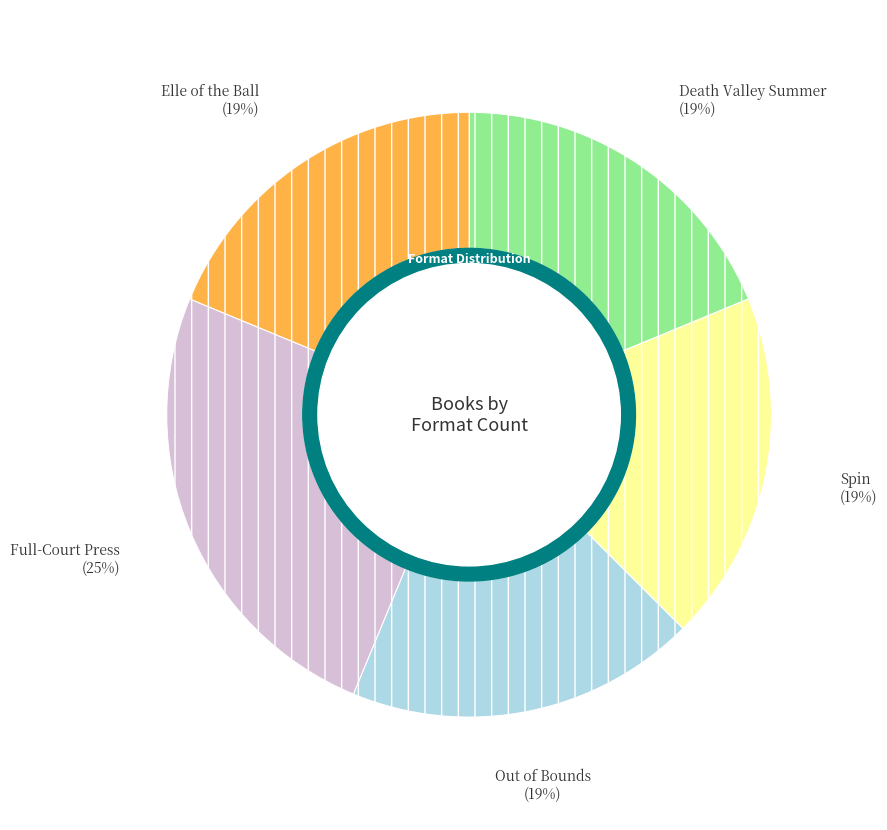

Is there a majority slice in this chart?

No